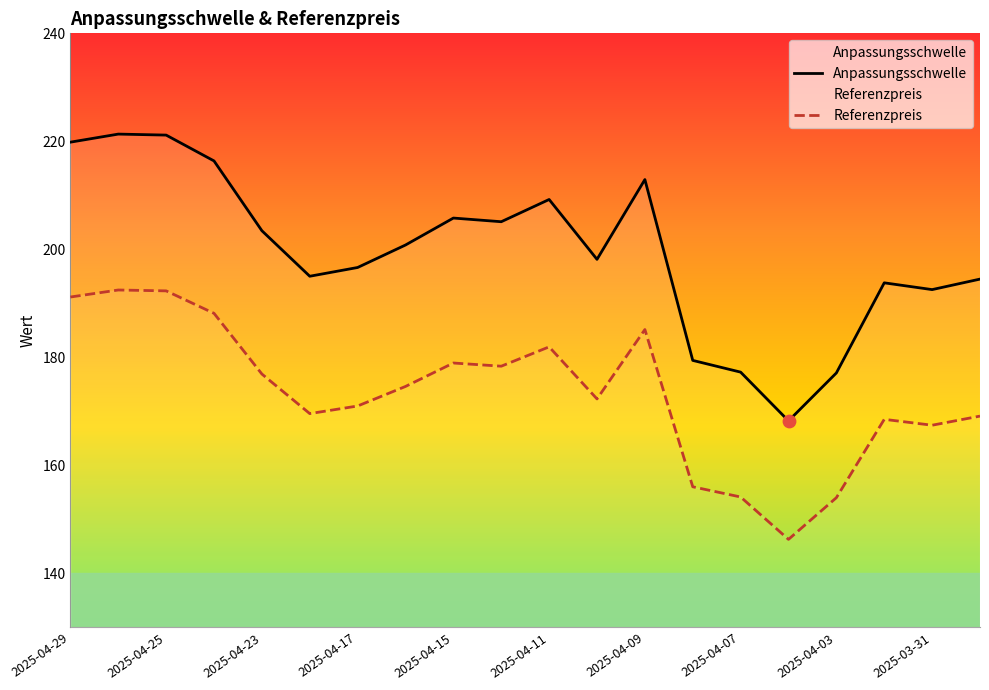

Which series has the largest total across all categories?

Anpassungsschwelle